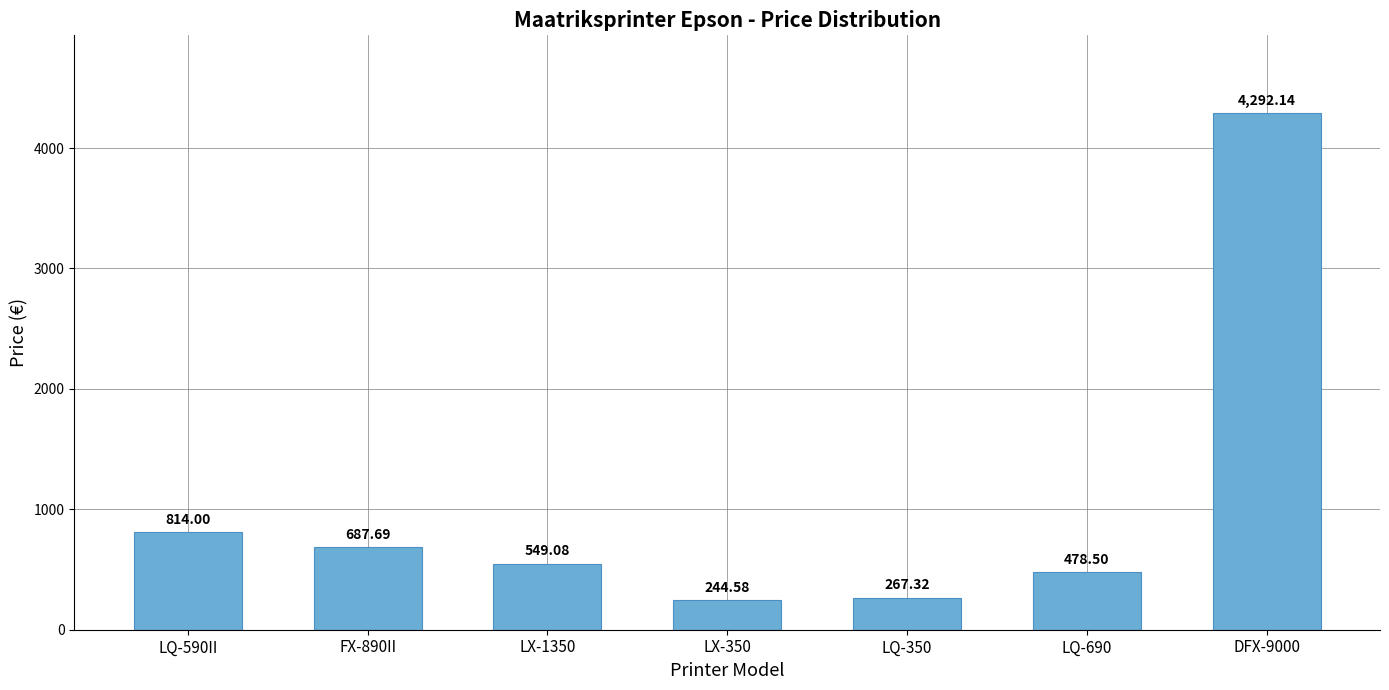

Which has a higher value, LX-350 or LQ-350?

LQ-350